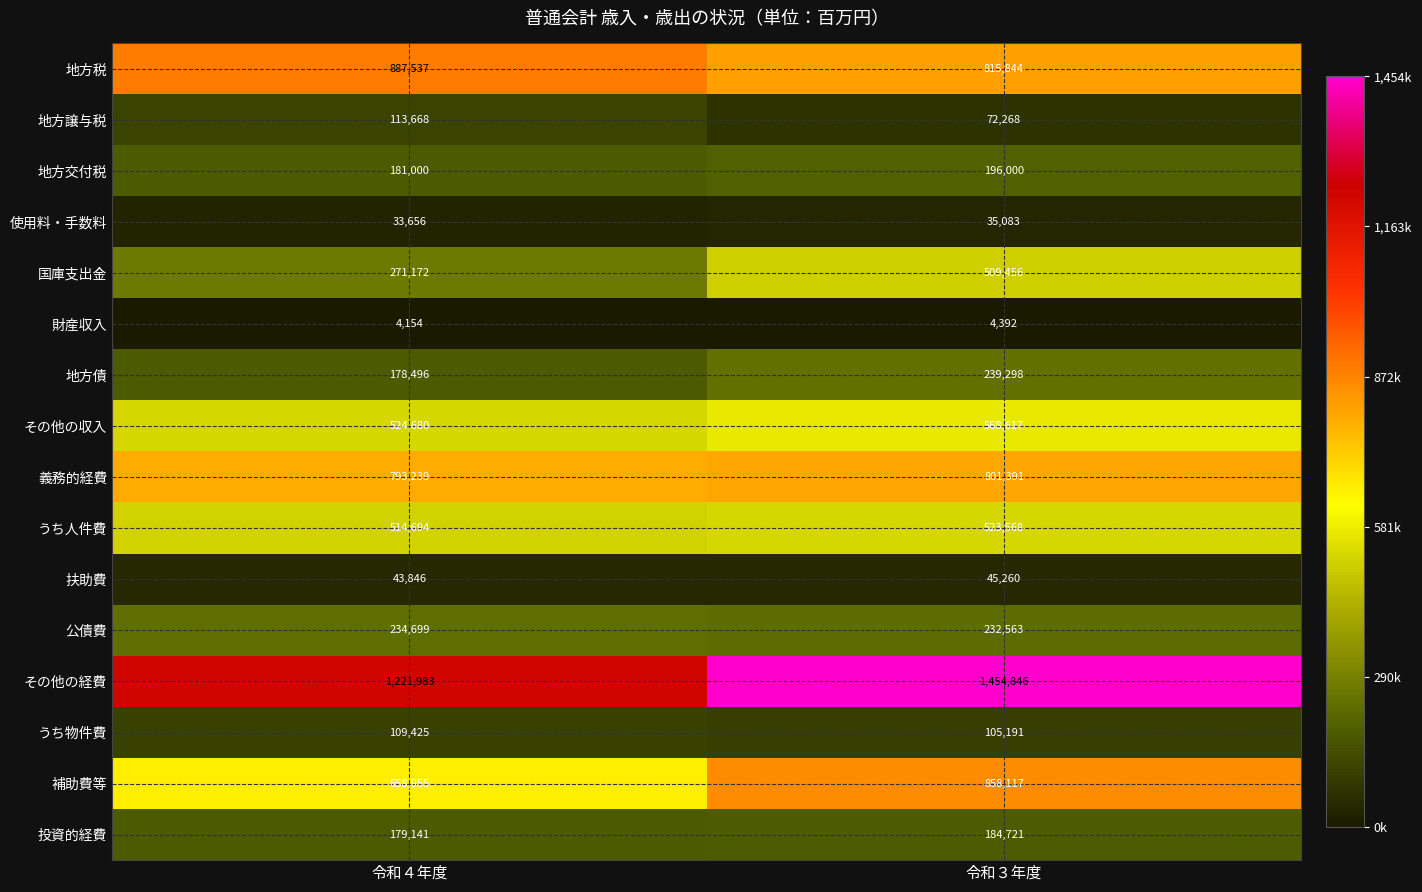

Which series has the largest total across all categories?

その他の経費